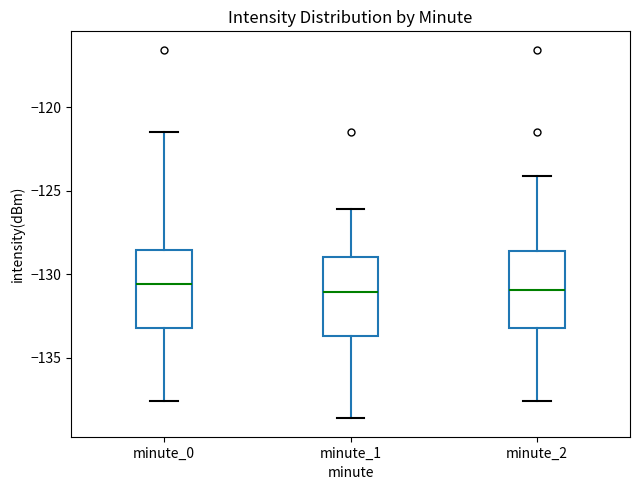

Where does the lower whisker of the box for minute_2 end on the y-axis? The values are not printed on the chart, so give them approximately, as read against the axis.

-137.5